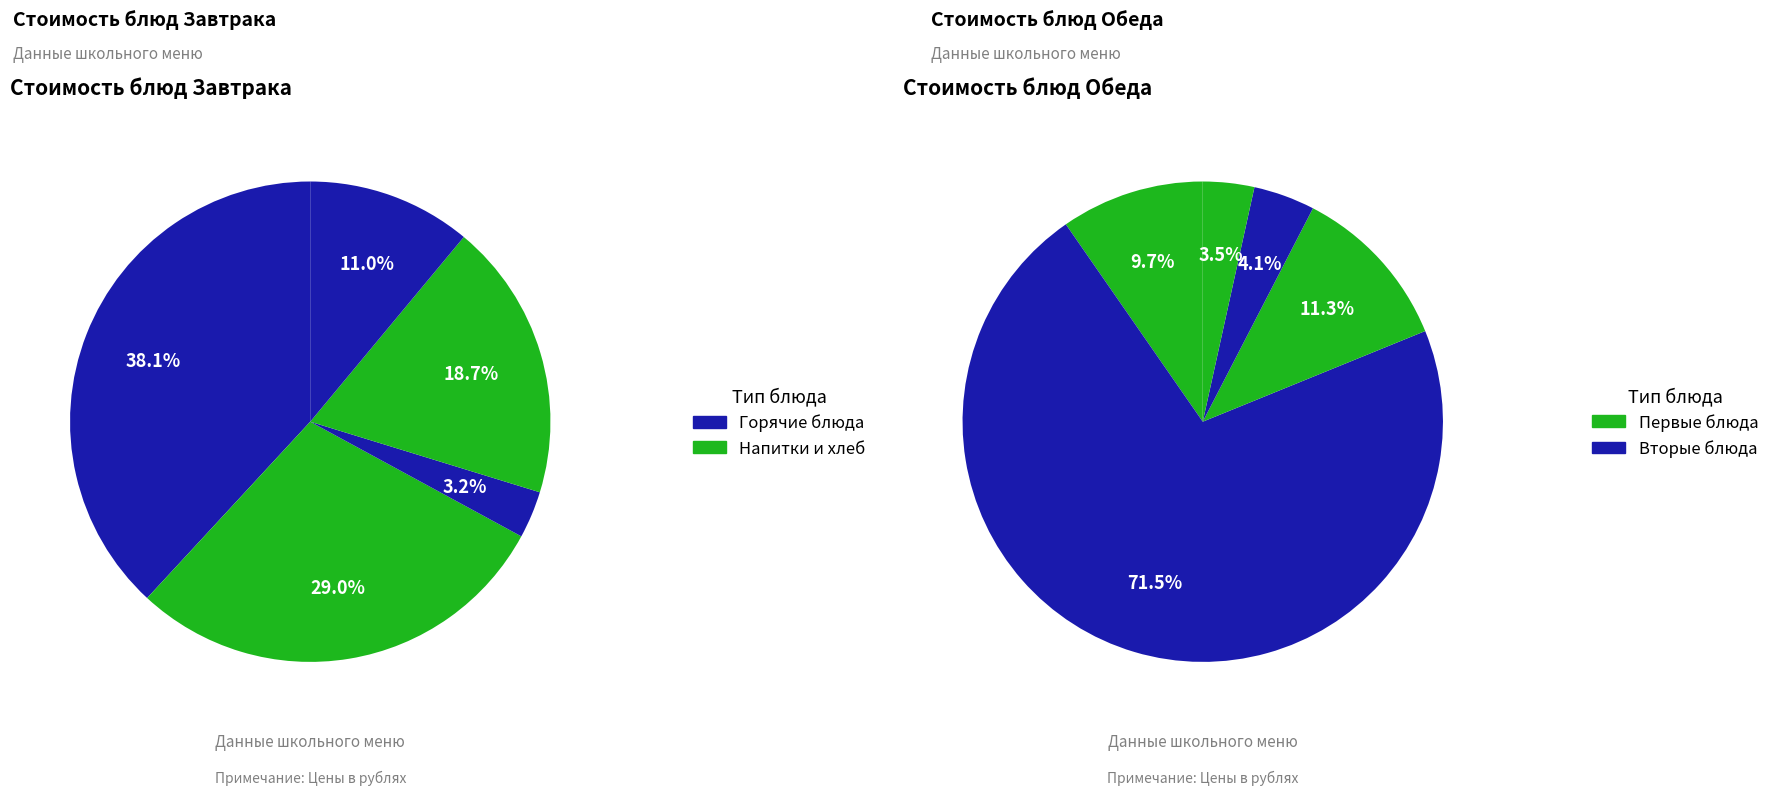

What percentage is NOT represented by 3?

81.3%